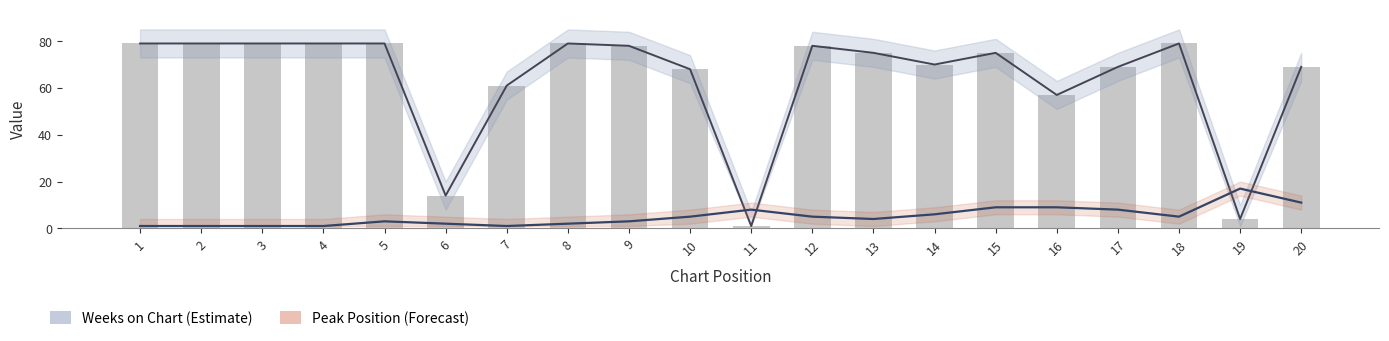

At how many categories does at least one series exceed 35?

17